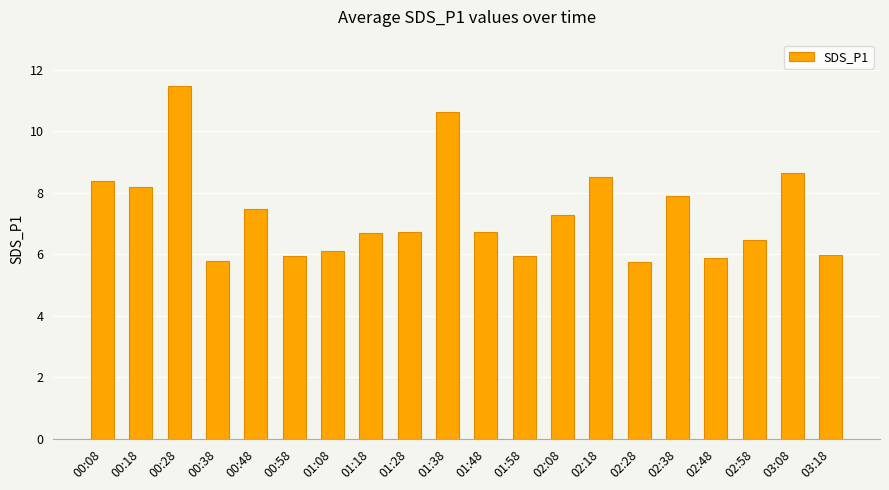

The value at 01:48 is 10.2. True or false?

False